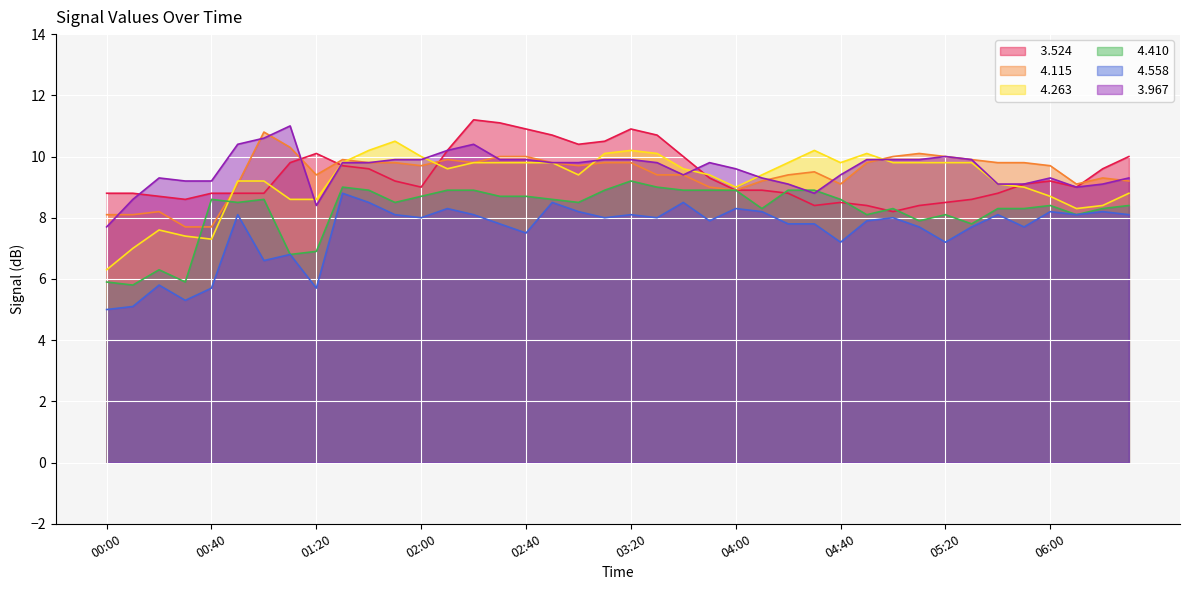

After their last crossing, which series has the higher values:   3.967 or   4.263?

  3.967